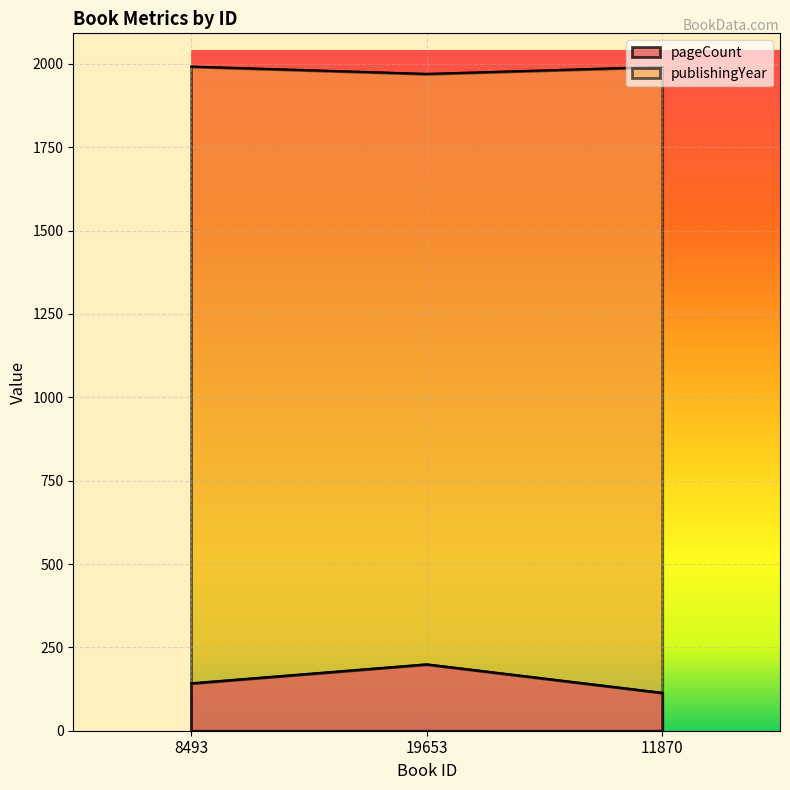

At how many categories does at least one series exceed 188?

3